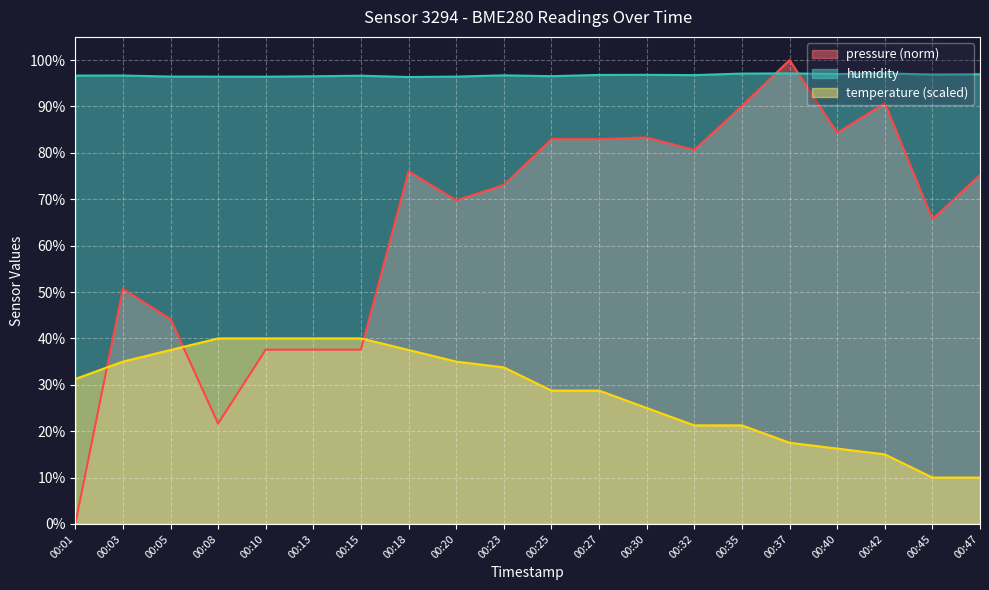

Which series has the widest spread of values?

pressure (norm)